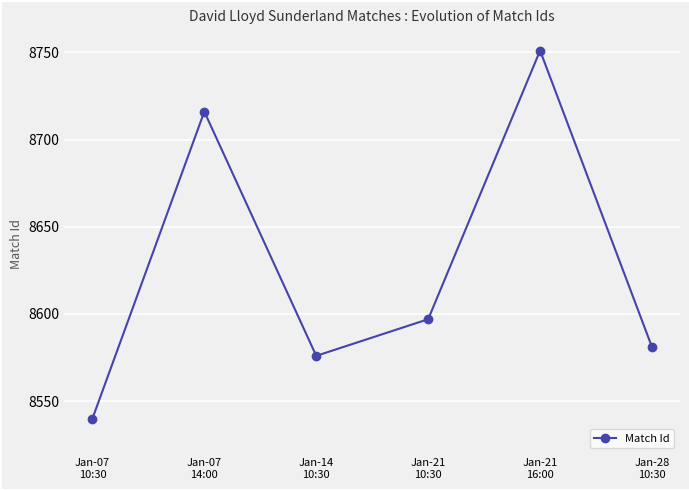

List the labels in order of value, largest first.

Jan-21
16:00, Jan-07
14:00, Jan-21
10:30, Jan-28
10:30, Jan-14
10:30, Jan-07
10:30